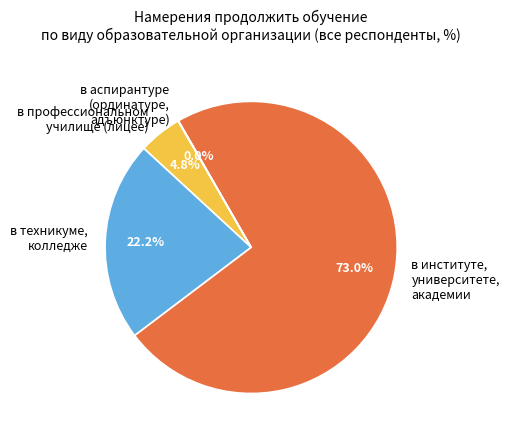

Which slice is the largest?

в институте, университете, академии